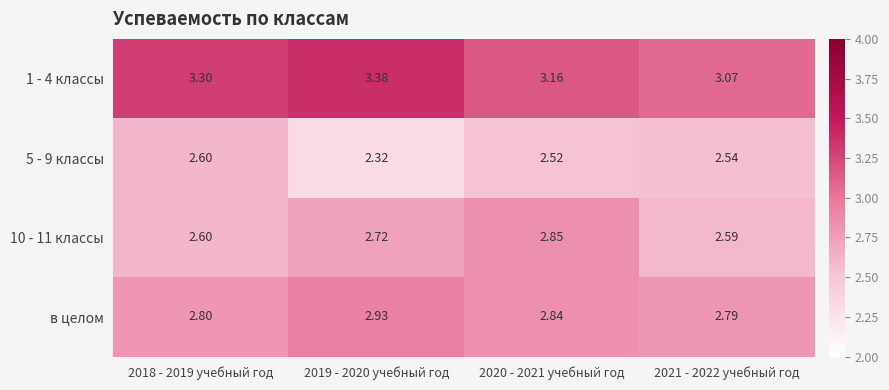

Rank the series at 2020 - 2021 учебный год from highest to lowest value.

1 - 4 классы, 10 - 11 классы, в целом, 5 - 9 классы